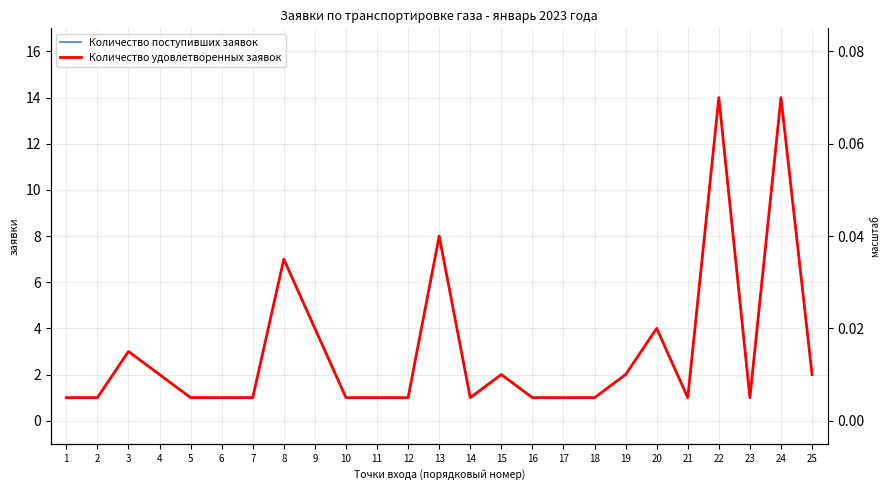

How many series are shown in this chart?

2